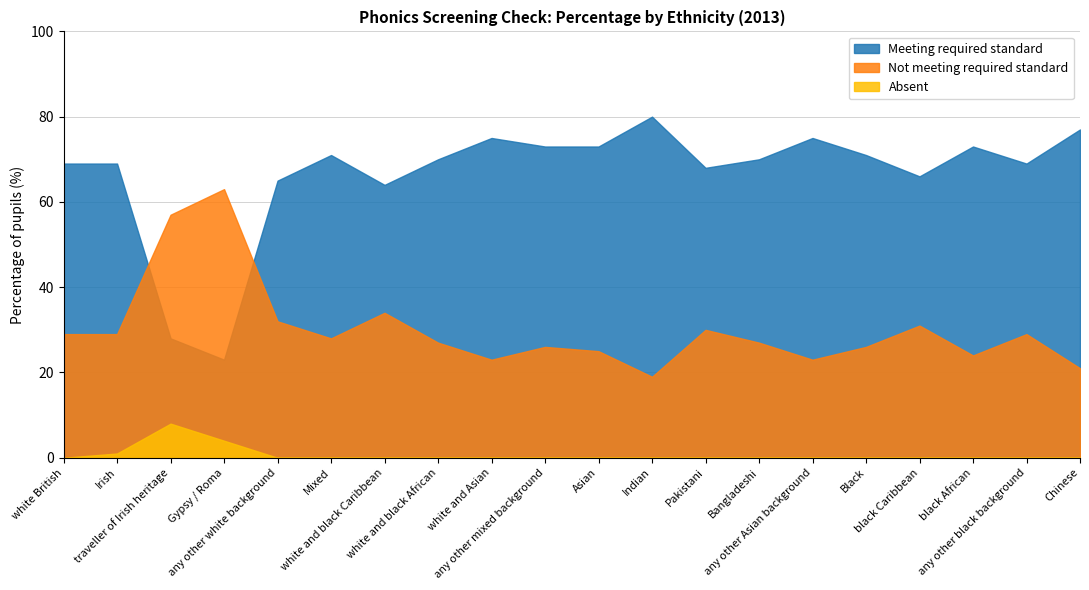

What is the label of the 20th point from the left?

Chinese